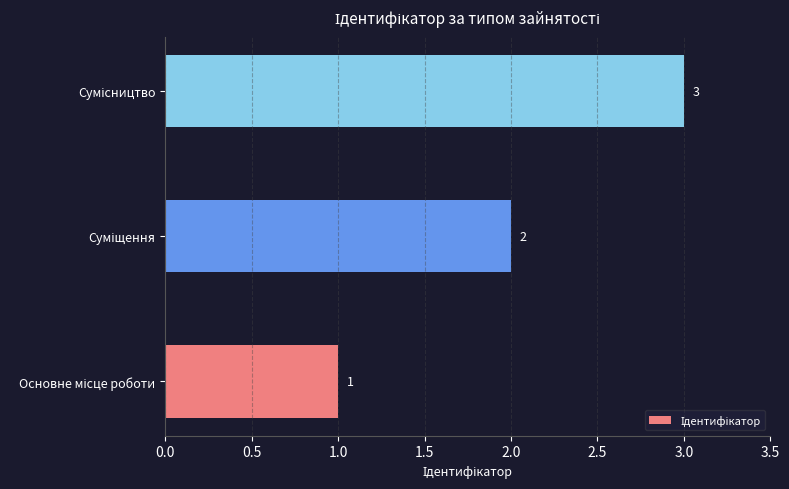

Count the values in the range 1 to 3.

3